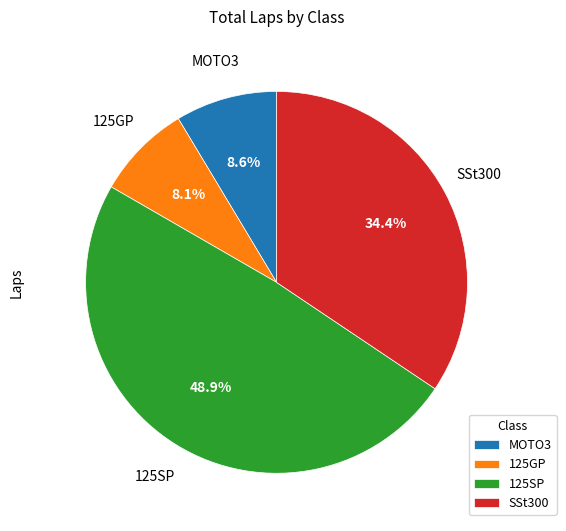

Combined, what portion of the pie is 125GP and 125SP?

57.0%